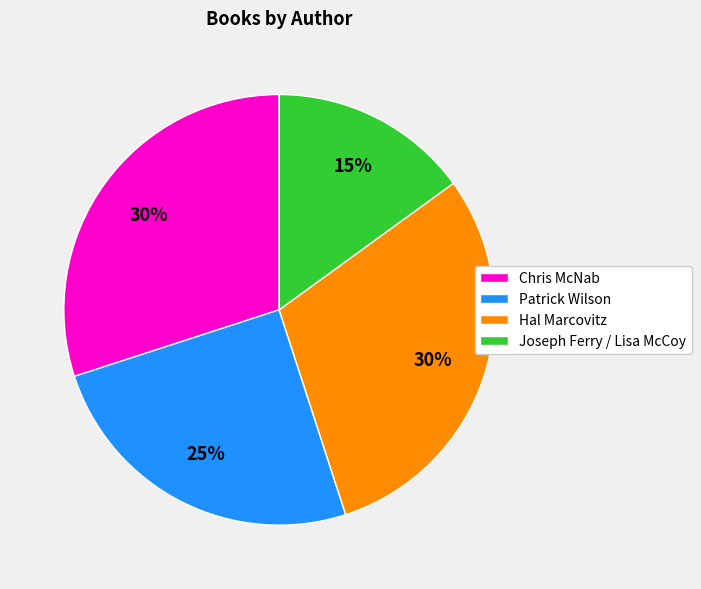

Is Chris McNab the majority of the pie?

No